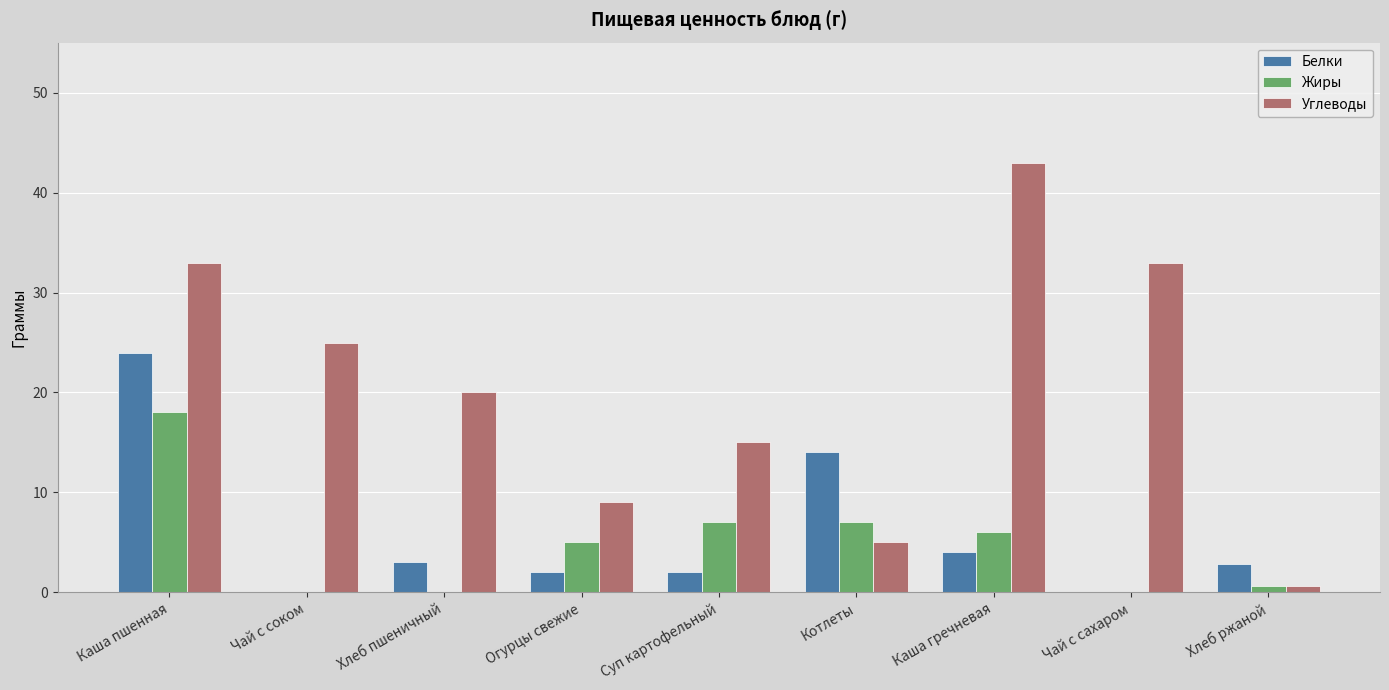

How many series are shown in this chart?

3